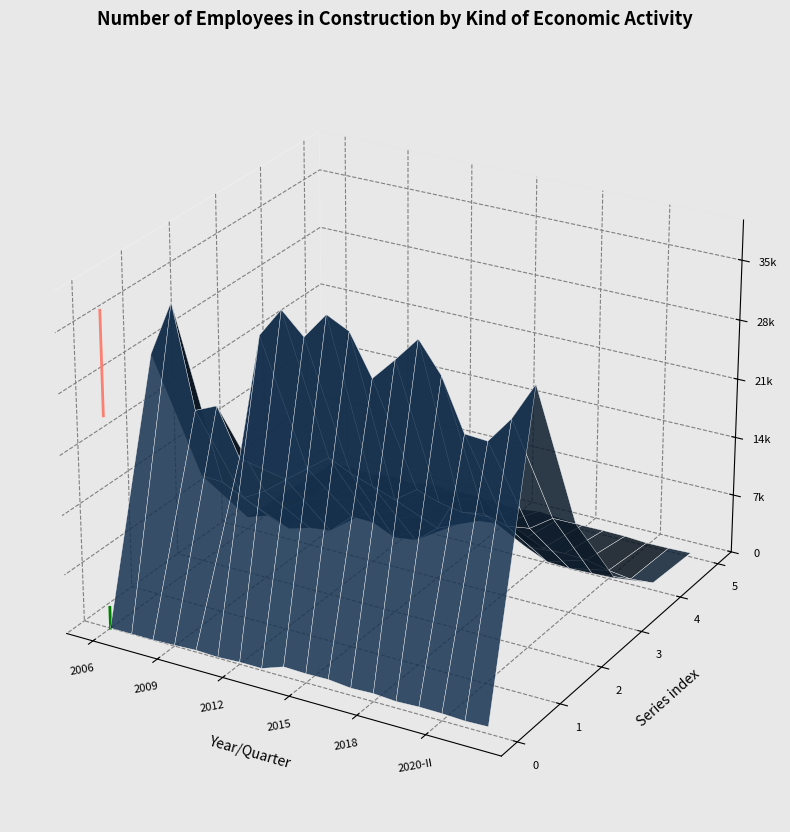

Which series has the largest range (max minus min)?

Residential (trend)